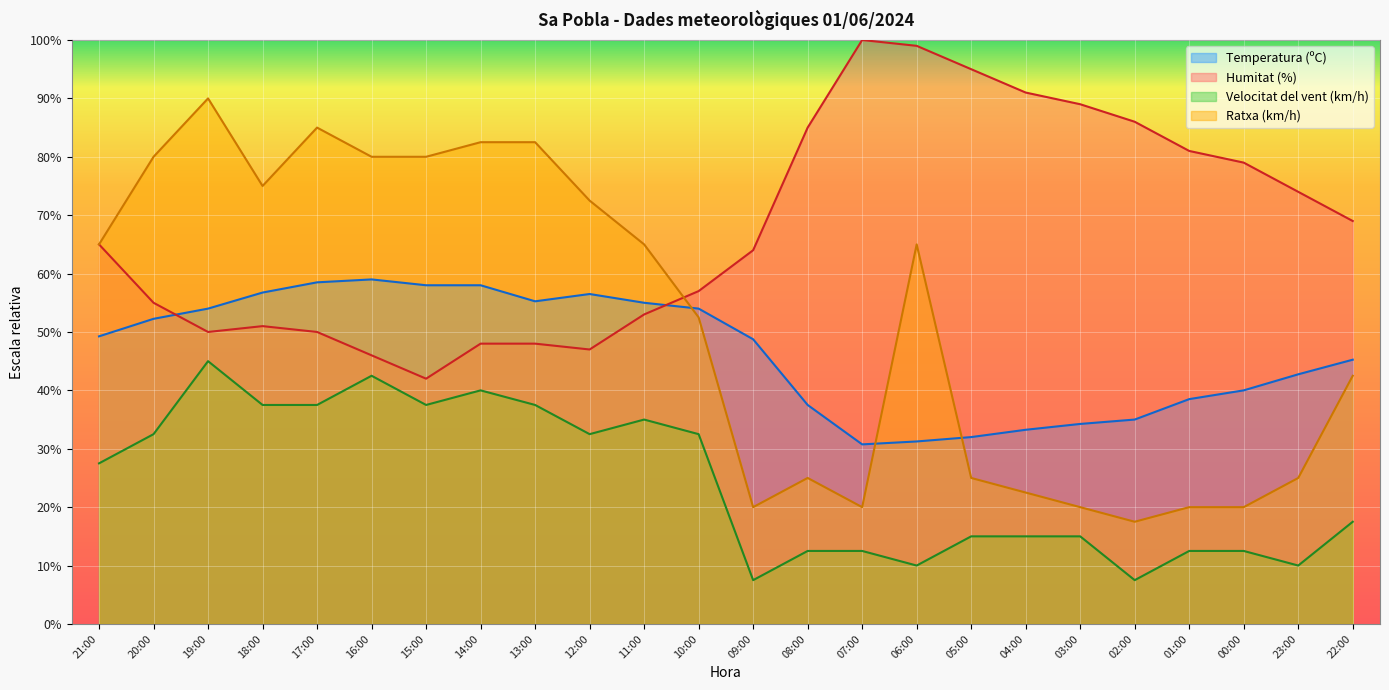

True or false: Velocitat del vent (km/h) and Humitat (%) cross at least once.

False